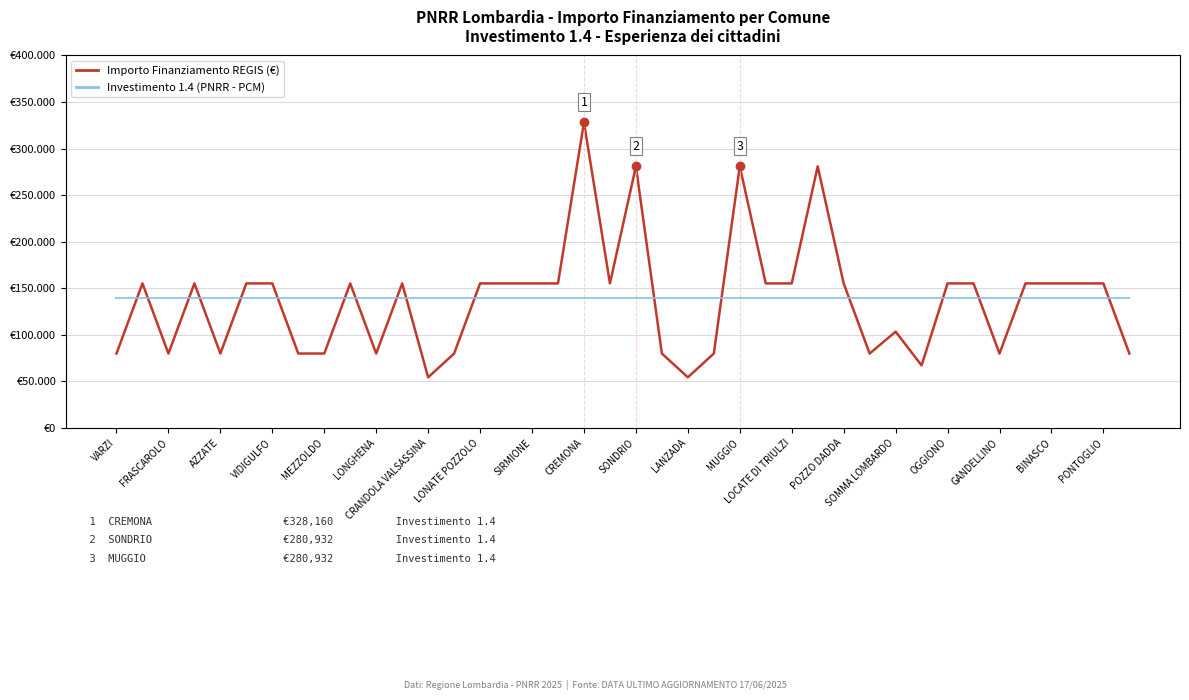

How many data points in Importo Finanziamento REGIS (€) are less than 155234?

16